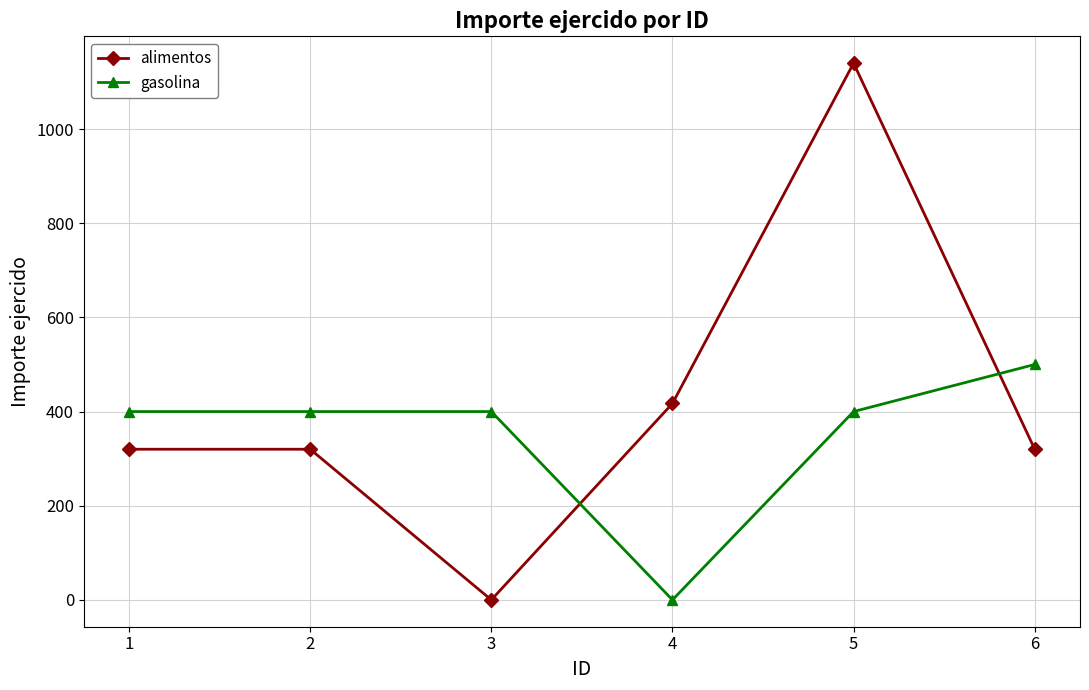

True or false: alimentos has more than 2 points higher than both neighbors.

False